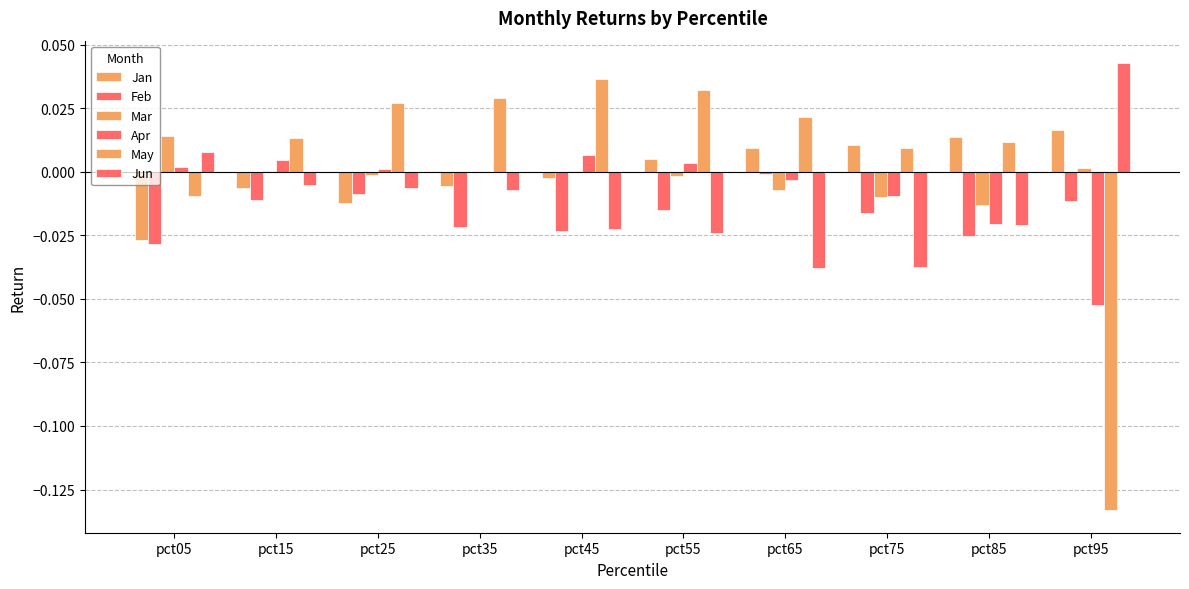

Does the chart contain stacked bars?

No